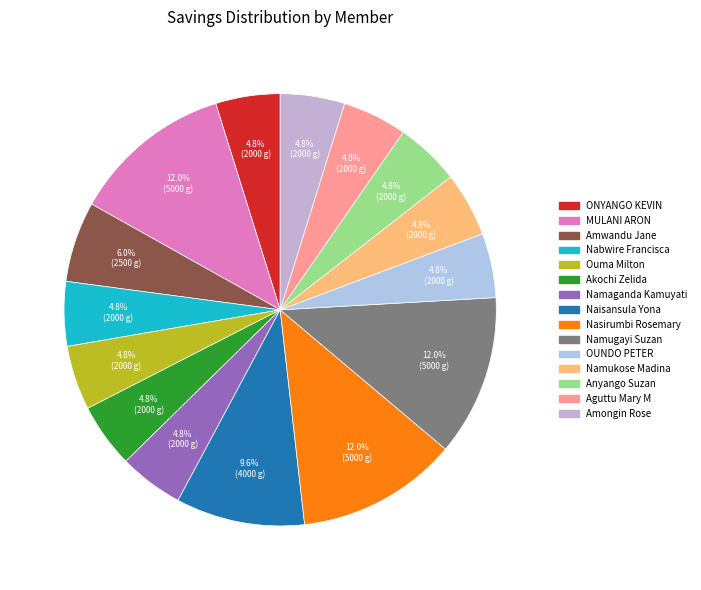

Count the number of slices in the pie.

15